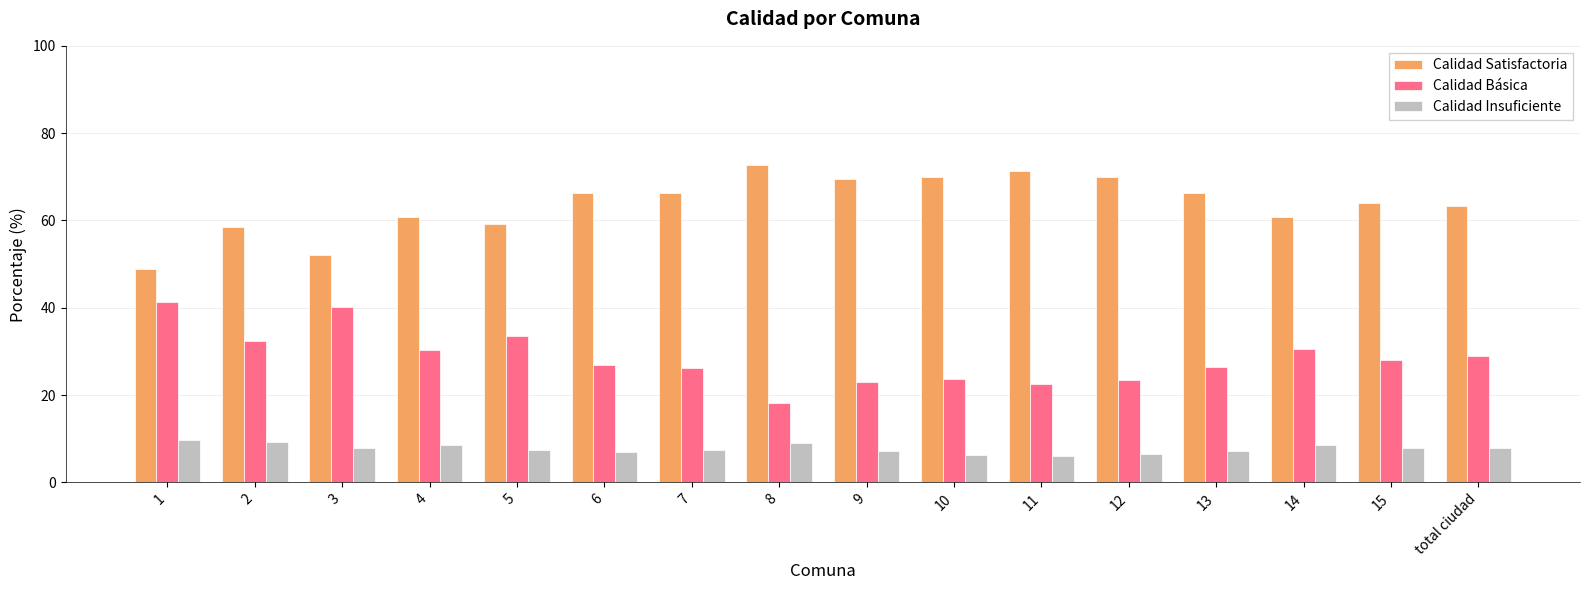

What is the difference between the Calidad Básica values at 6 and 4?

3.6